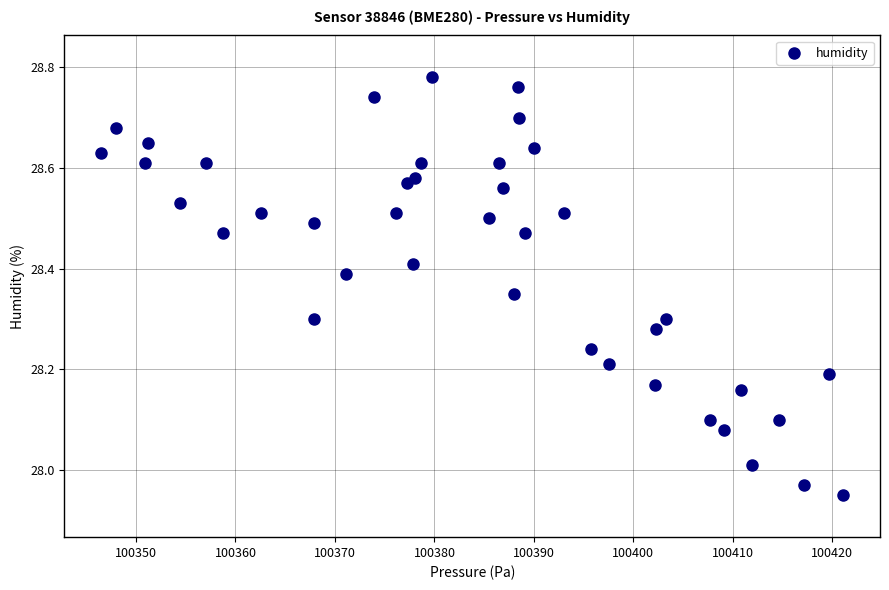

What is the range of X values (max minus min)?

74.5